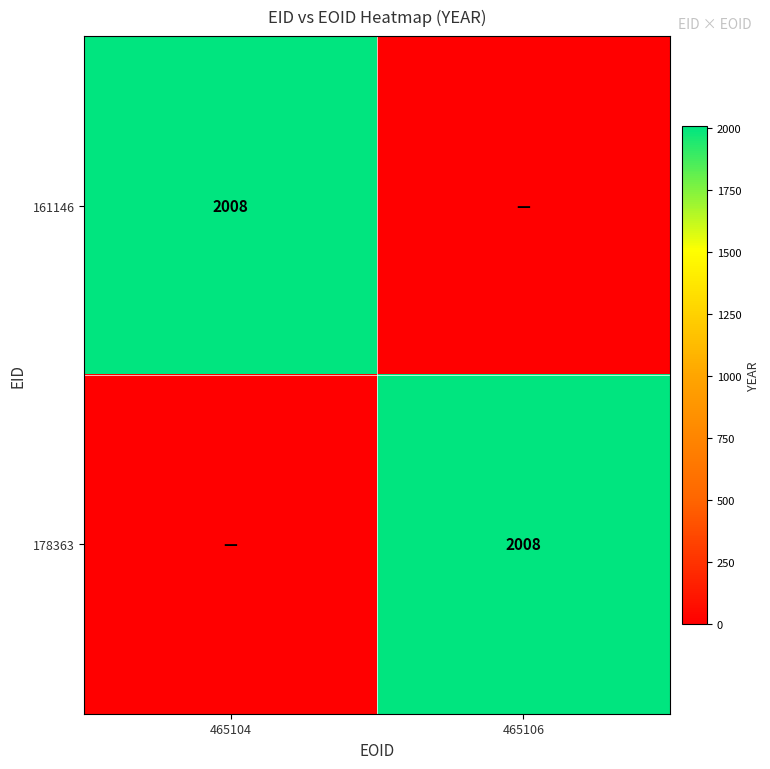

The value of 178363 at 465106 is 2008. True or false?

True